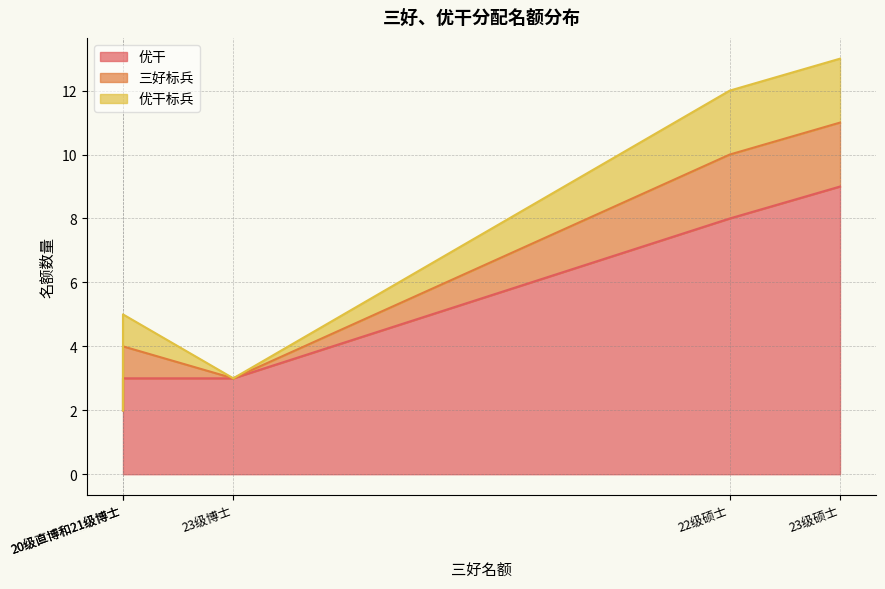

At which category does the chart reach its peak across all series?

23级硕士